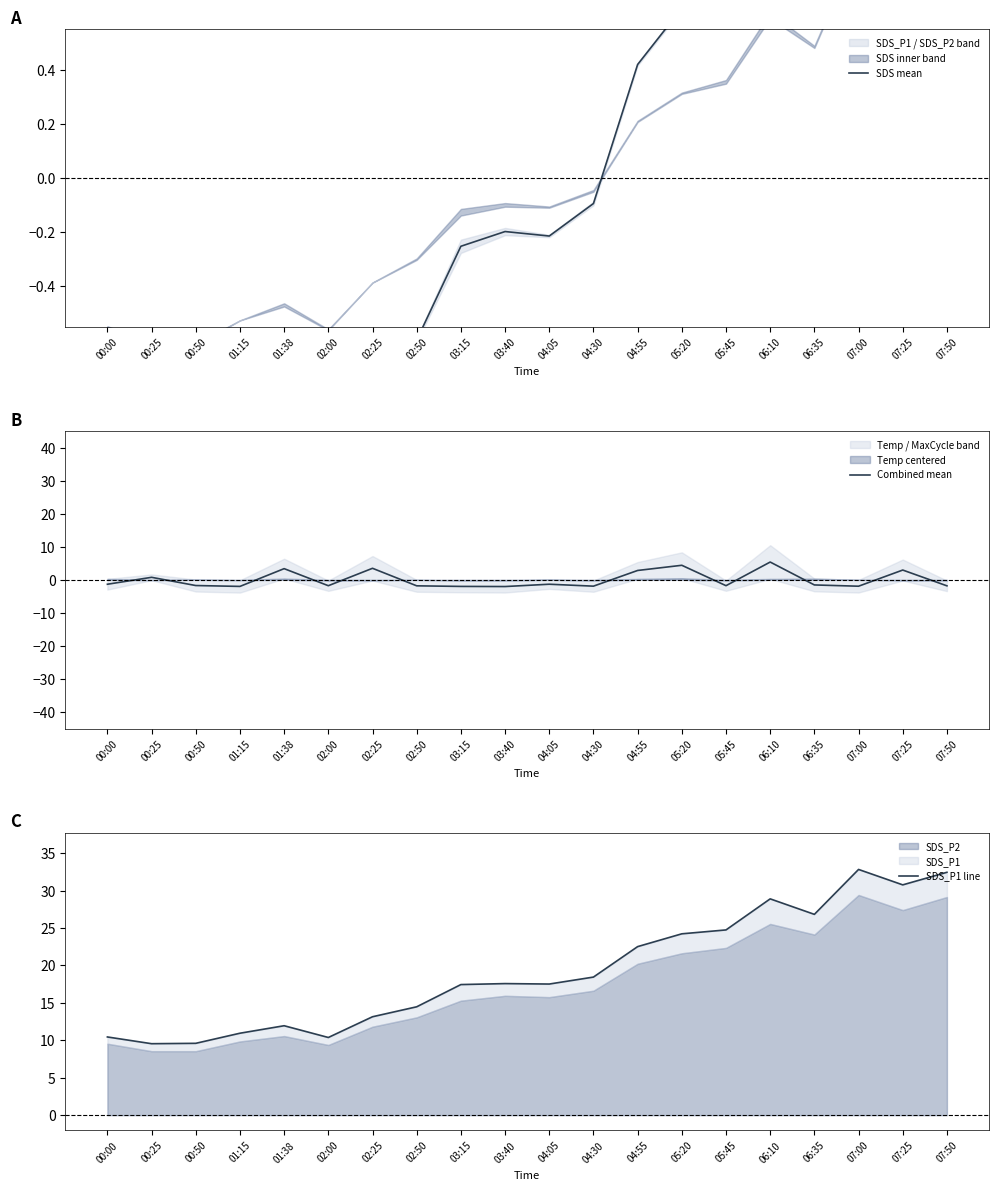

Does the chart display data point markers on the line(s)?

No